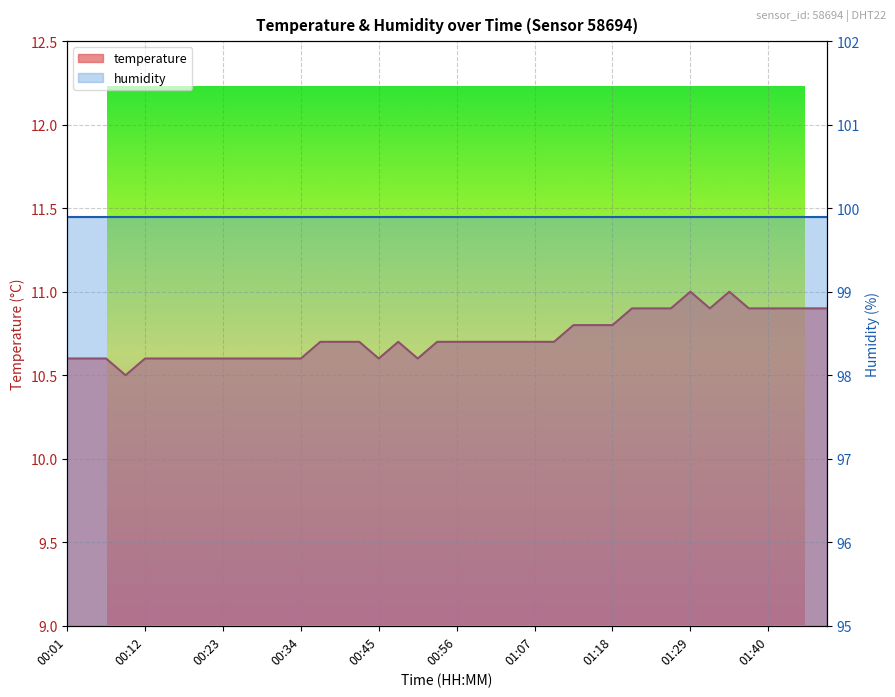

Rank the categories by value from highest to lowest.

01:29, 01:35, 01:21, 01:24, 01:27, 01:32, 01:38, 01:40, 01:43, 01:46, 01:49, 01:13, 01:15, 01:18, 00:37, 00:40, 00:43, 00:48, 00:54, 00:56, 00:59, 01:02, 01:05, 01:07, 01:10, 00:01, 00:04, 00:07, 00:12, 00:15, 00:18, 00:20, 00:23, 00:26, 00:29, 00:31, 00:34, 00:45, 00:51, 00:09